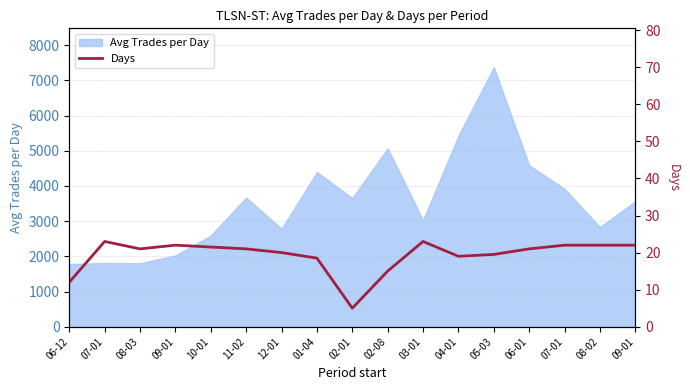

Which category has the lowest value across all series?

02-01